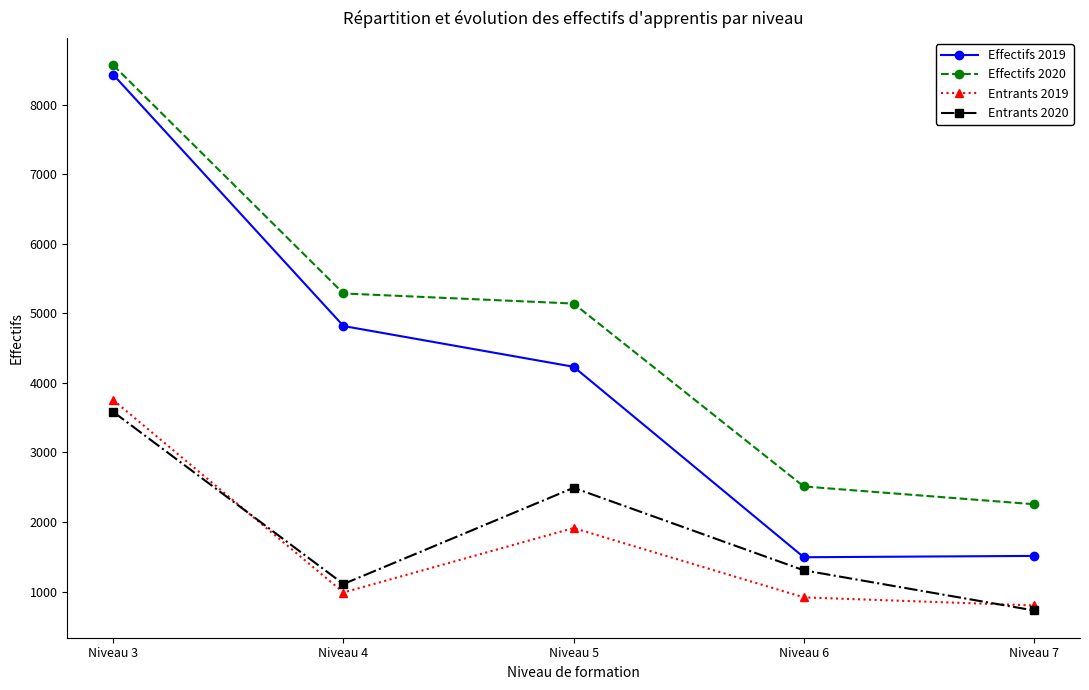

Is the value of Entrants 2020 at Niveau 5 greater than the value of Effectifs 2020 at Niveau 3?

No